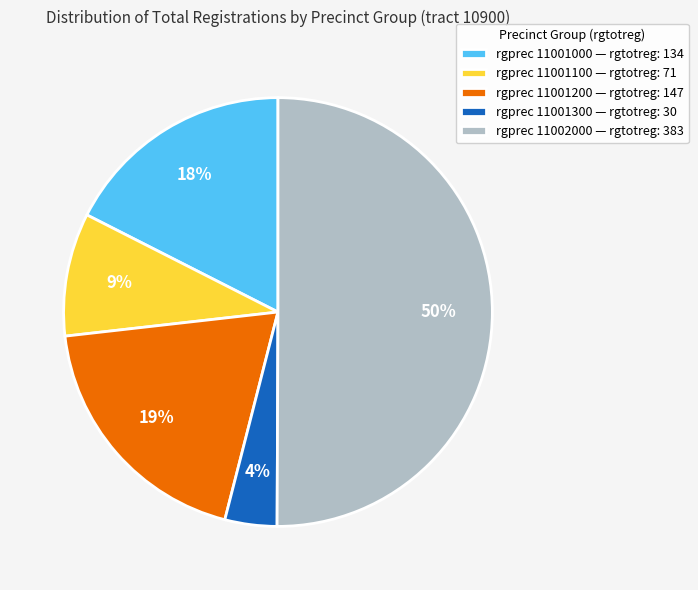

Which slice represents more than half of the pie?

rgprec 11002000 — rgtotreg: 383